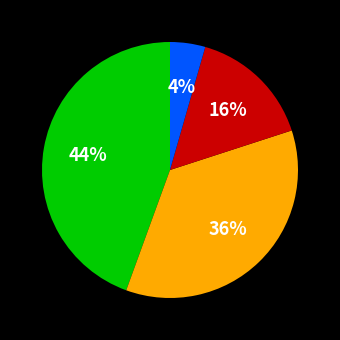

To the nearest percent, what is the difference between the largest and smallest slice percentages?

40%